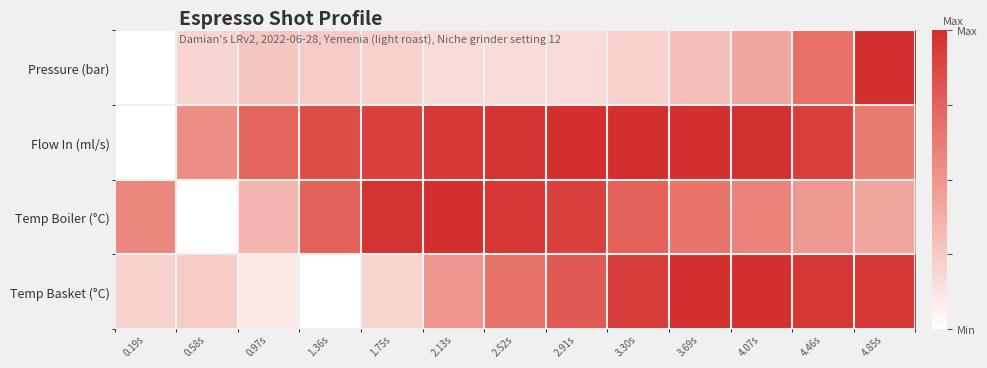

At 1.75s, list the series in order from smallest to largest.

Temp Basket (°C), Pressure (bar), Flow In (ml/s), Temp Boiler (°C)